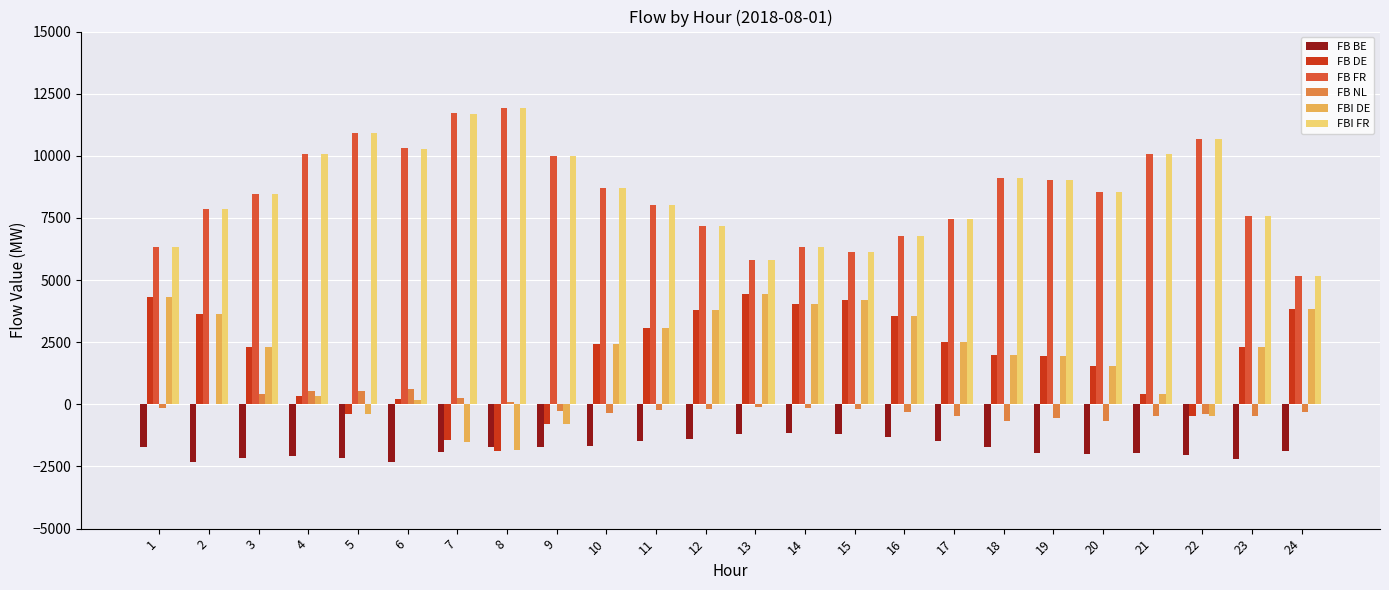

What is the sum of all FB BE values?

-42724.4